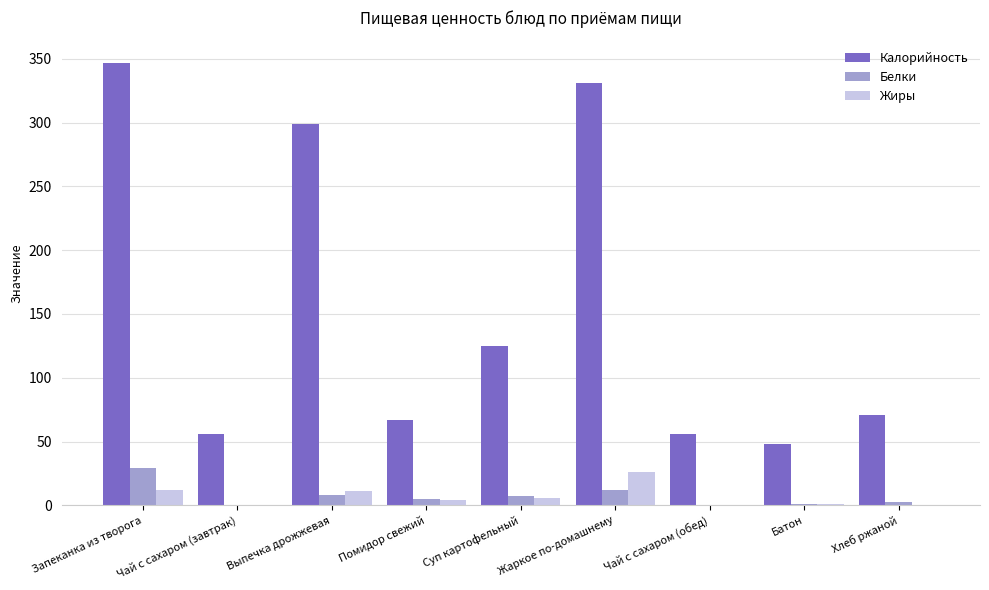

Is it true that Калорийность equals 56 at Чай с сахаром (завтрак)?

True